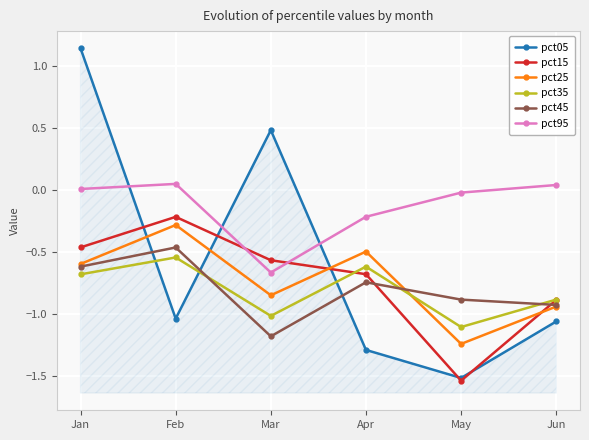

What is the difference between the maximum and minimum values in the pct95 series?

0.7